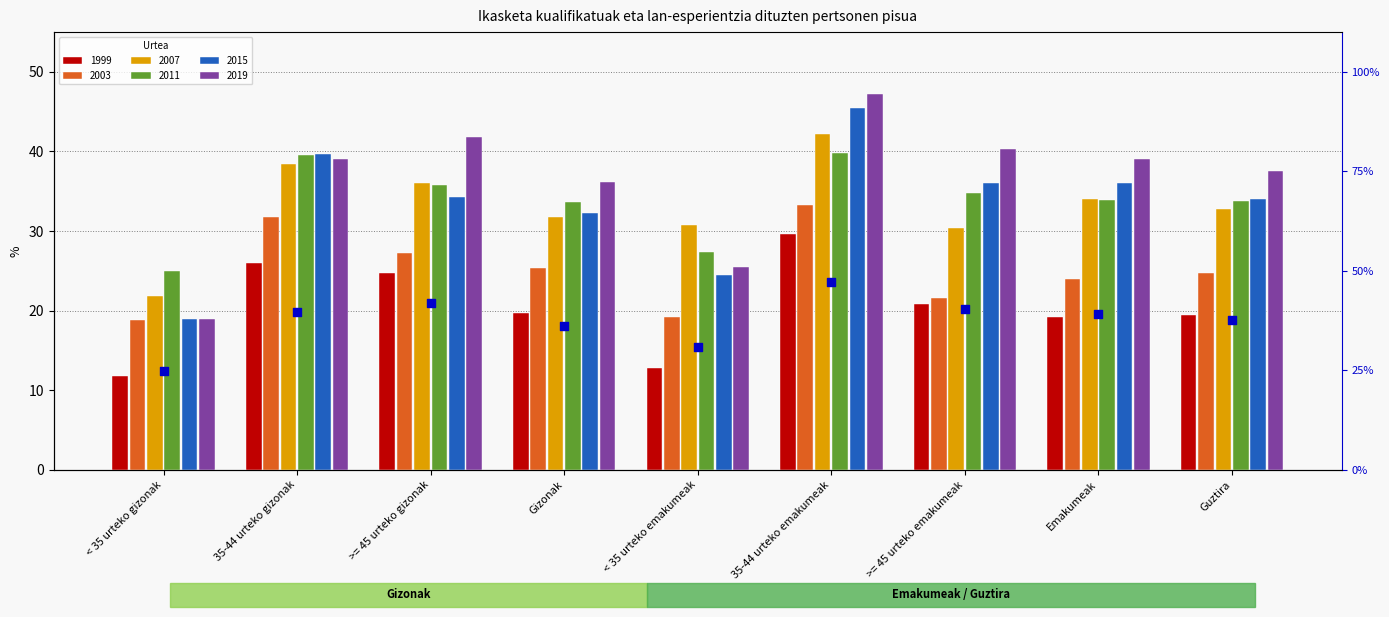

What is the change in value from >= 45 urteko gizonak to 35-44 urteko emakumeak?

+5.3